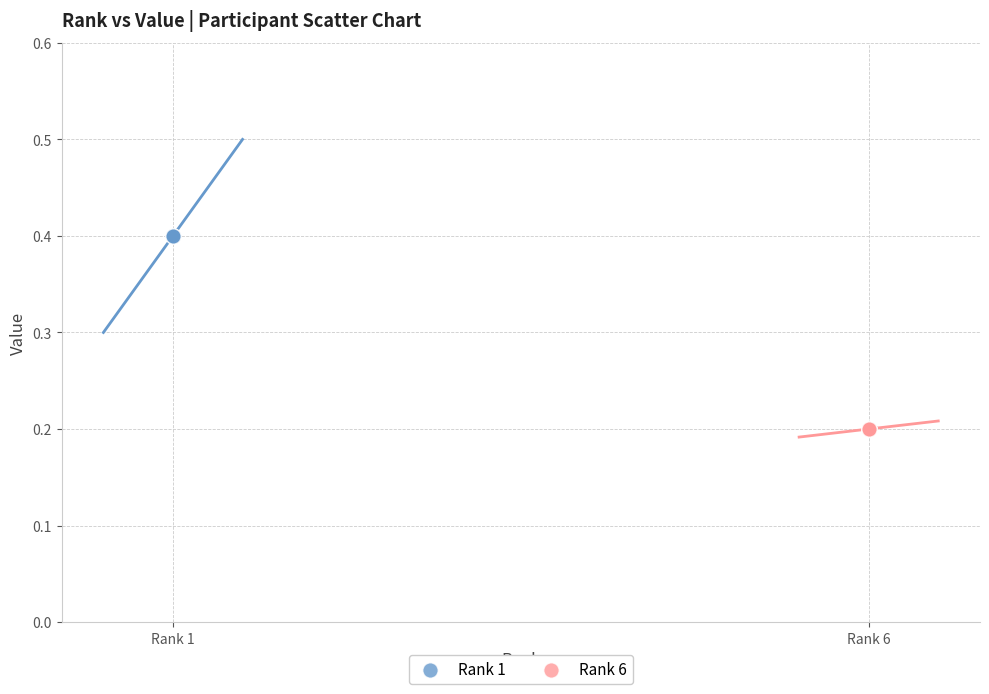

Which series contains the highest Y value?

Rank 1